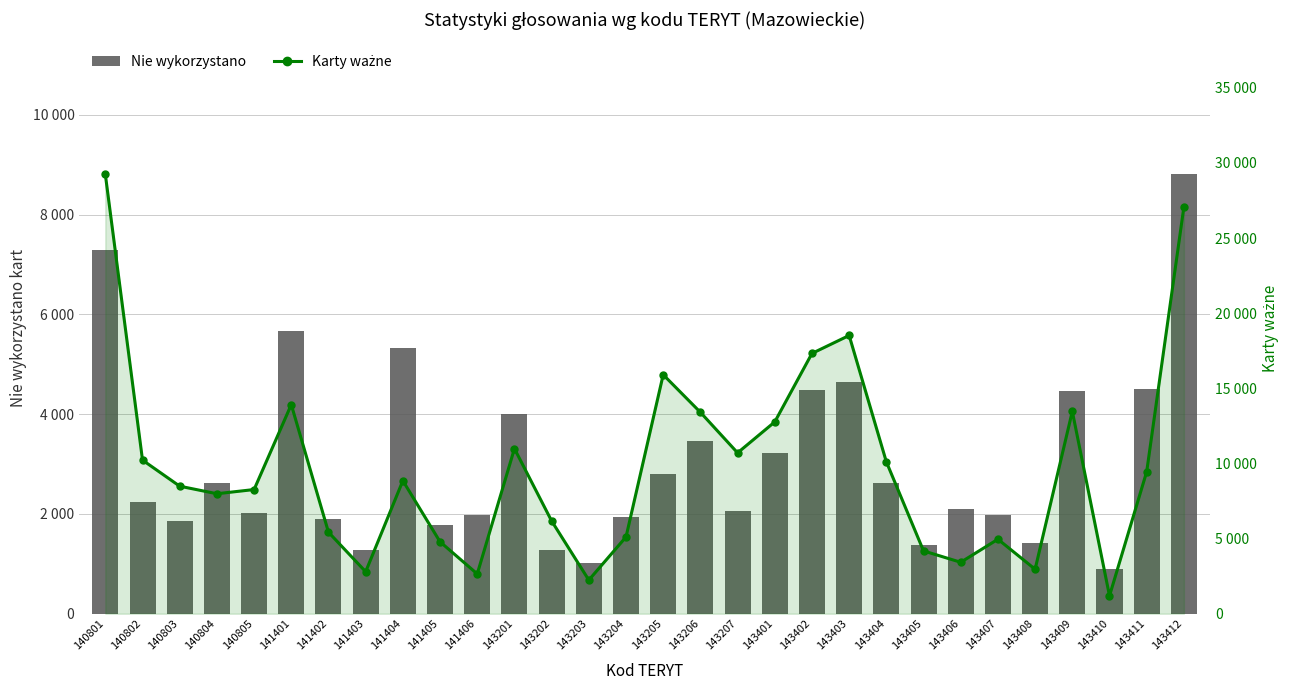

Rank the categories by Nie wykorzystano value from lowest to highest.

143410, 143203, 143202, 141403, 143405, 143408, 141405, 140803, 141402, 143204, 141406, 143407, 140805, 143207, 143406, 140802, 140804, 143404, 143205, 143401, 143206, 143201, 143409, 143402, 143411, 143403, 141404, 141401, 140801, 143412